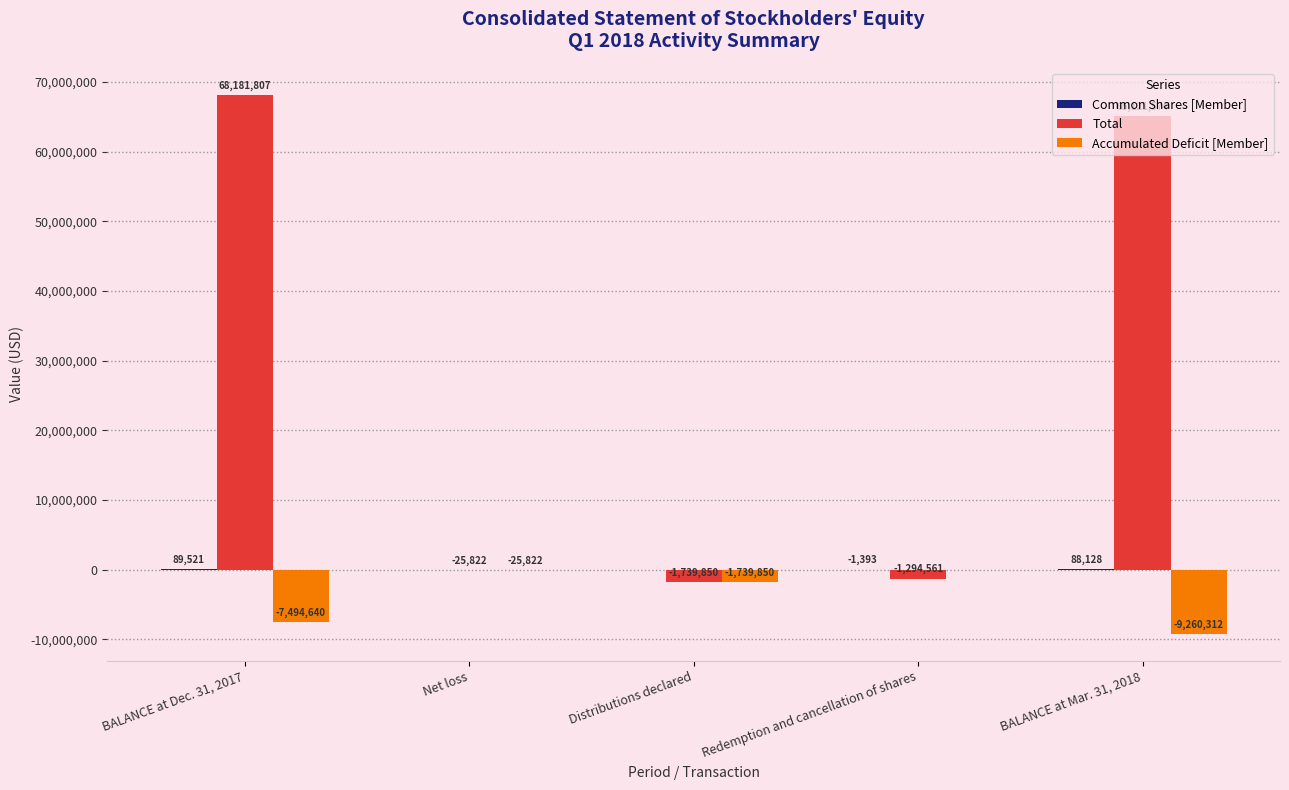

Are the bars horizontal?

No